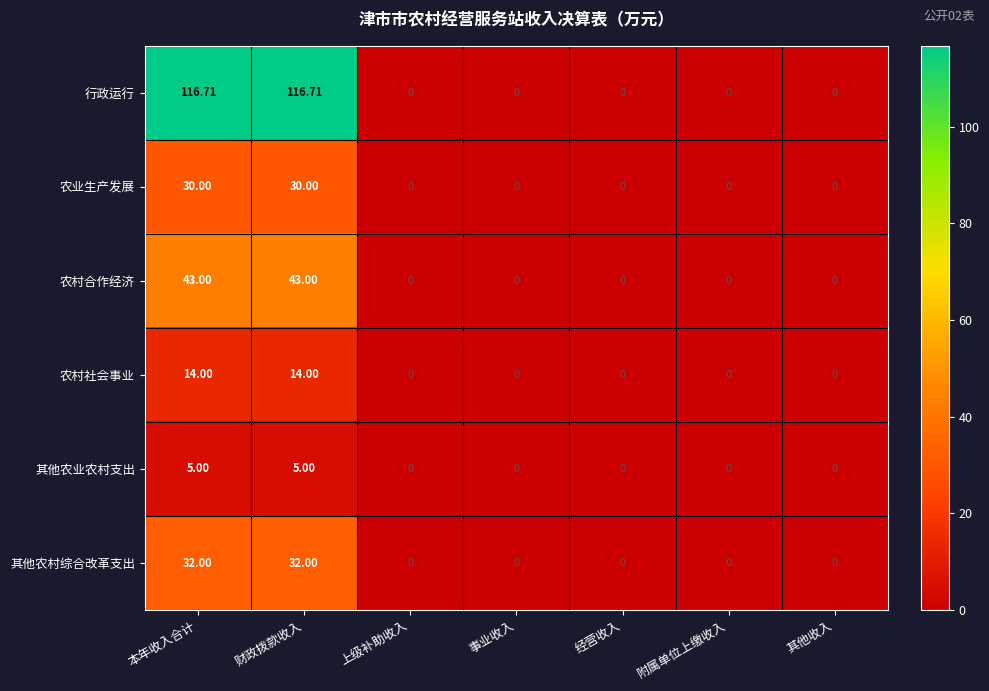

List the series in order of their peak value, lowest first.

其他农业农村支出, 农村社会事业, 农业生产发展, 其他农村综合改革支出, 农村合作经济, 行政运行